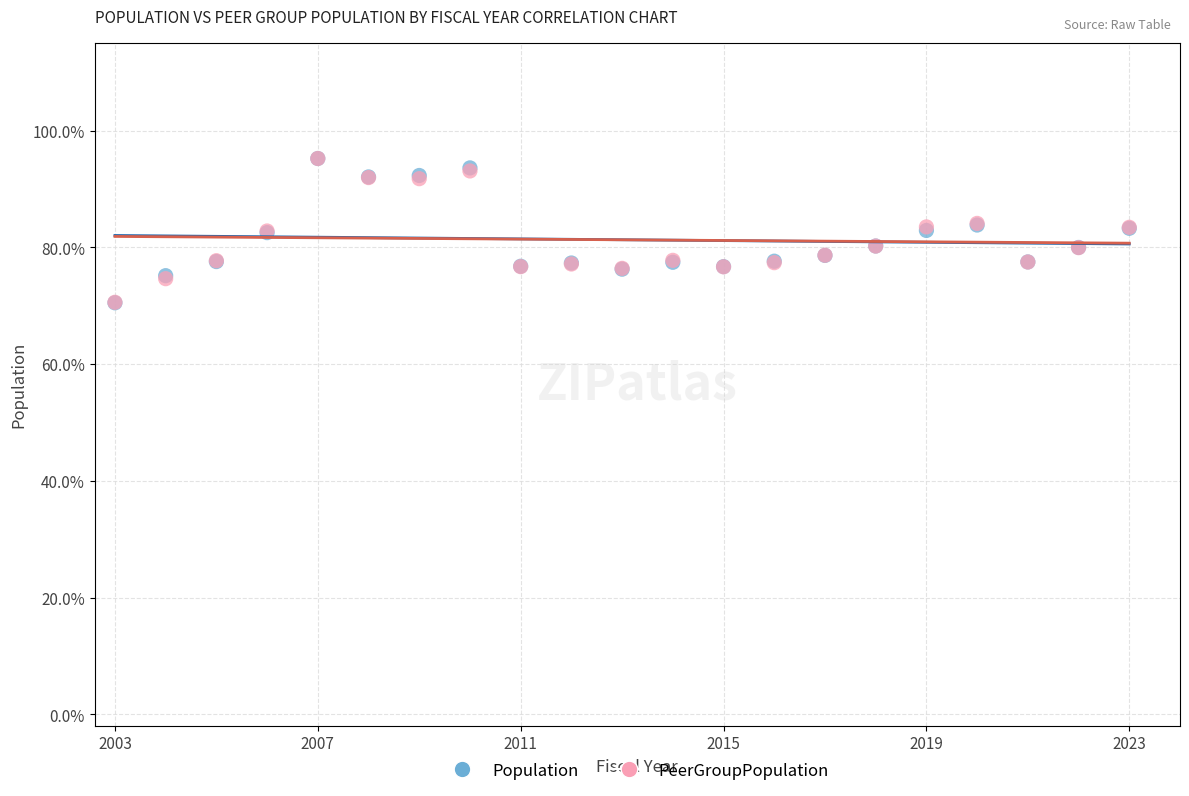

What are all the series names shown in the legend?

Population, PeerGroupPopulation